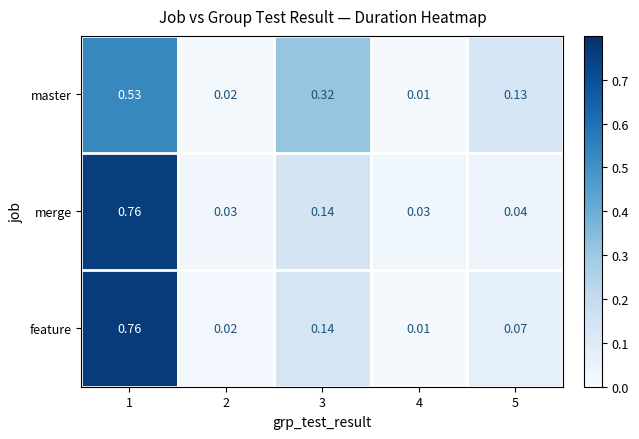

How many data points does each series have?

5